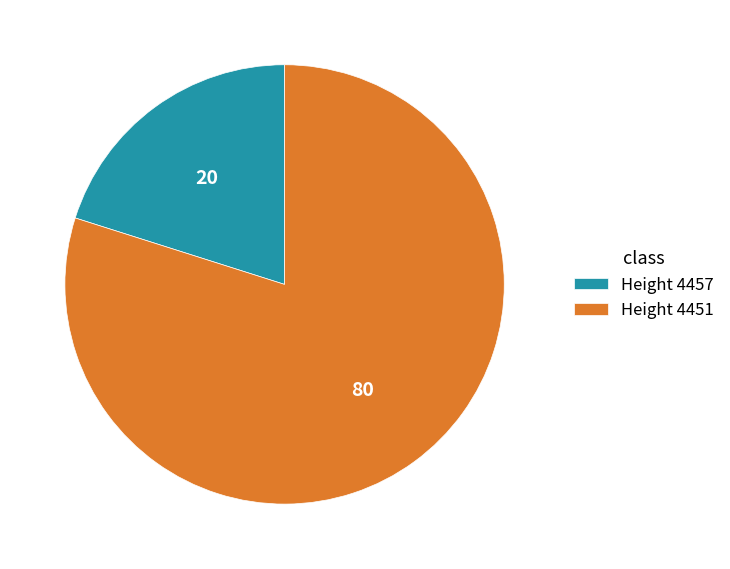

Is Height 4457 the majority of the pie?

No